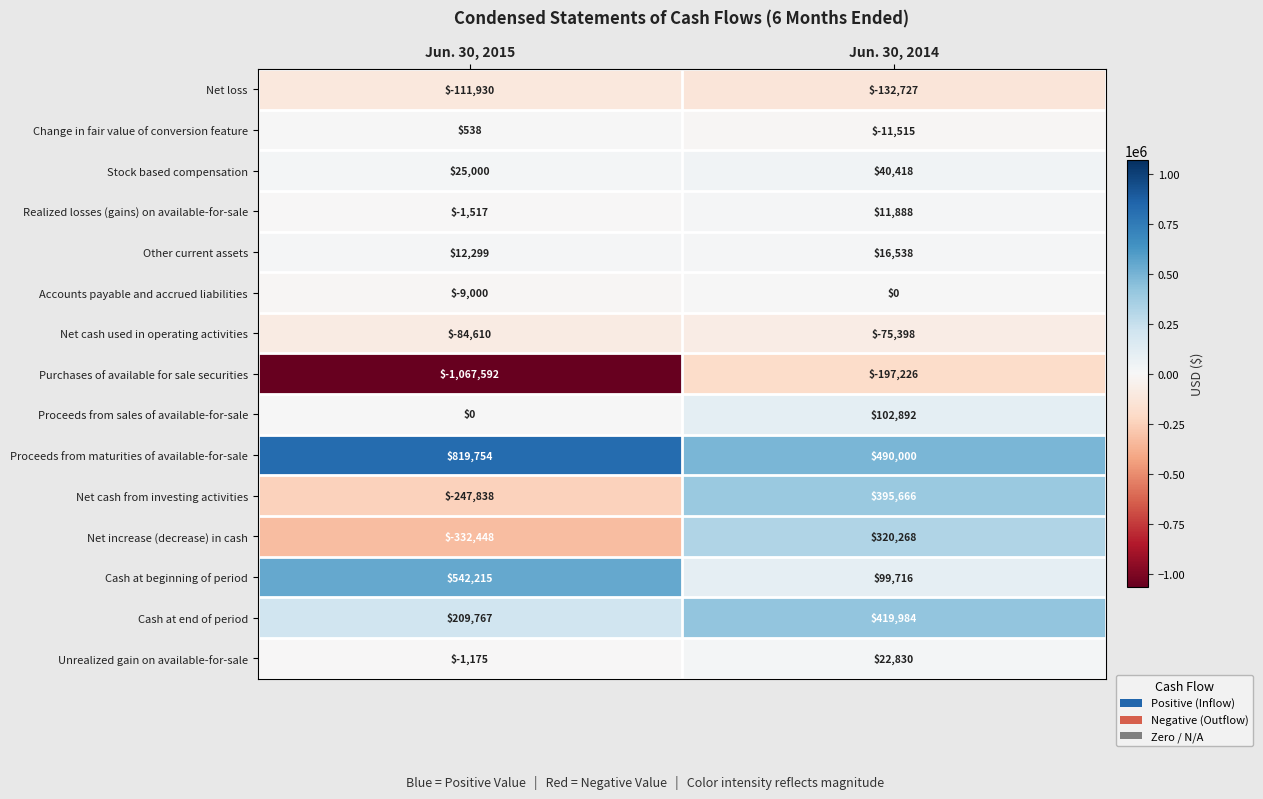

How many values in the Purchases of available for sale securities series are below -197226?

1